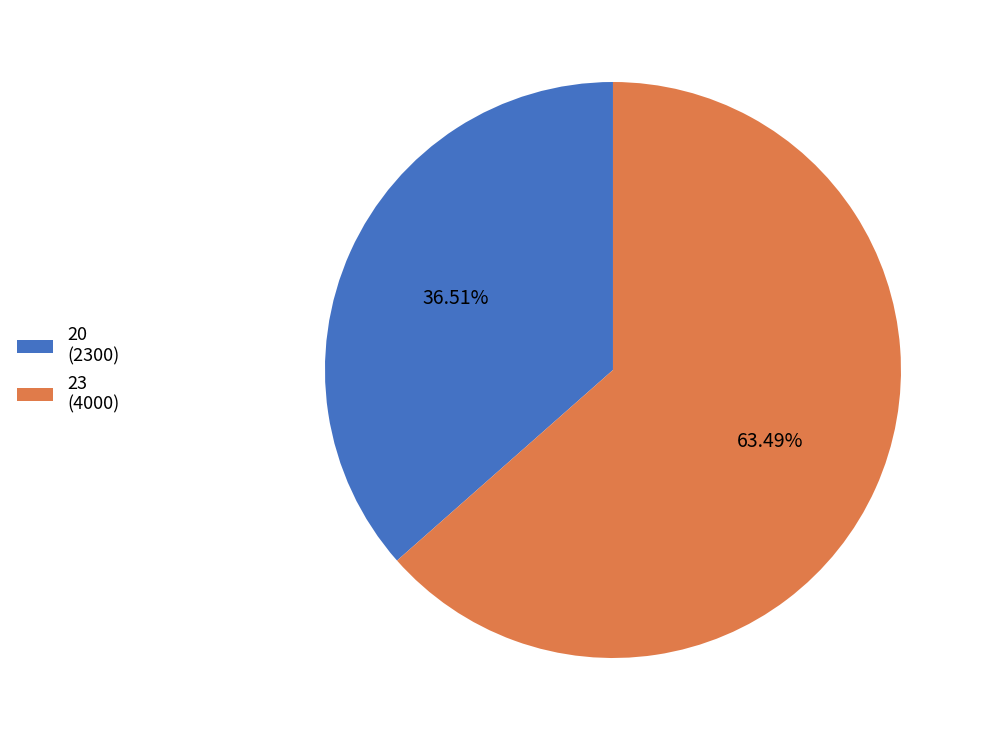

True or false: 20 accounts for 46% of the total.

False